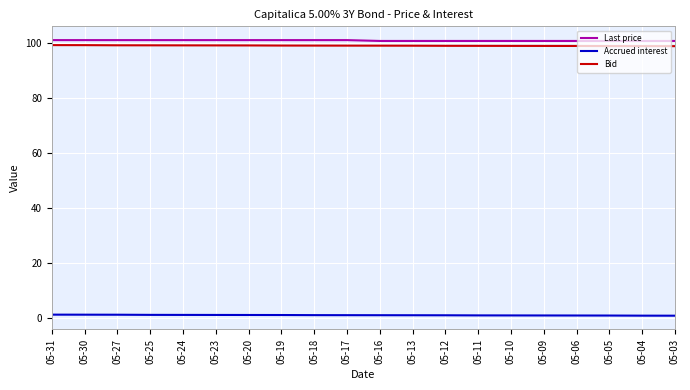

What is the maximum value shown in the chart?

101.0